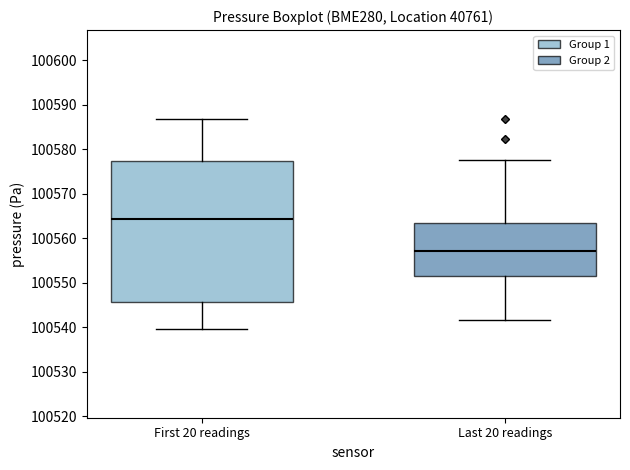

Where does the median line of the box for Last 20 readings sit on the y-axis? The values are not printed on the chart, so give them approximately, as read against the axis.

100557